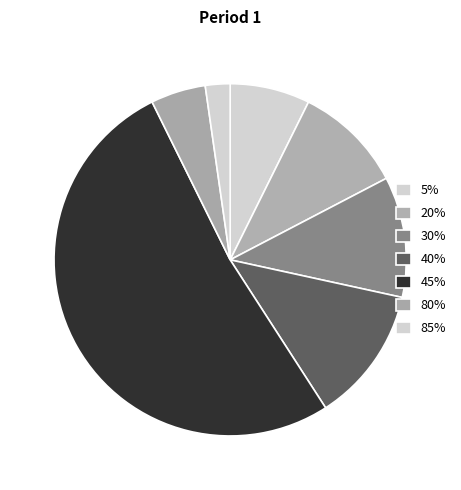

To the nearest percent, what percentage of the pie is 5%?

7%